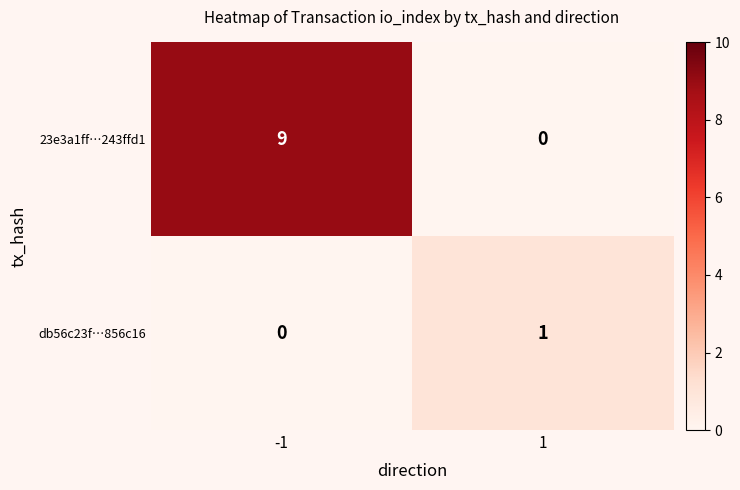

Is it true that 23e3a1ff…243ffd1 equals -3 at 1?

False